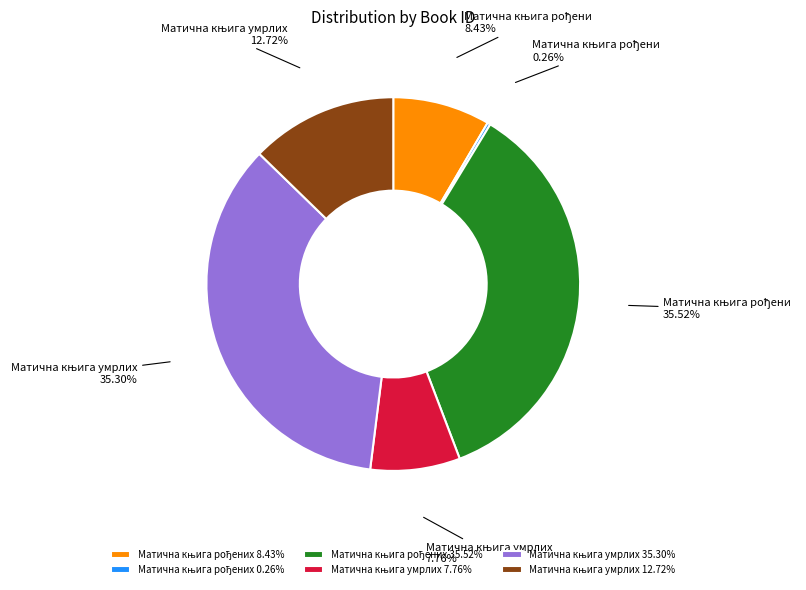

Does any single category account for the majority?

No